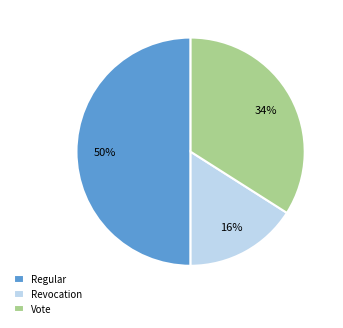

True or false: Vote accounts for 34% of the total.

True